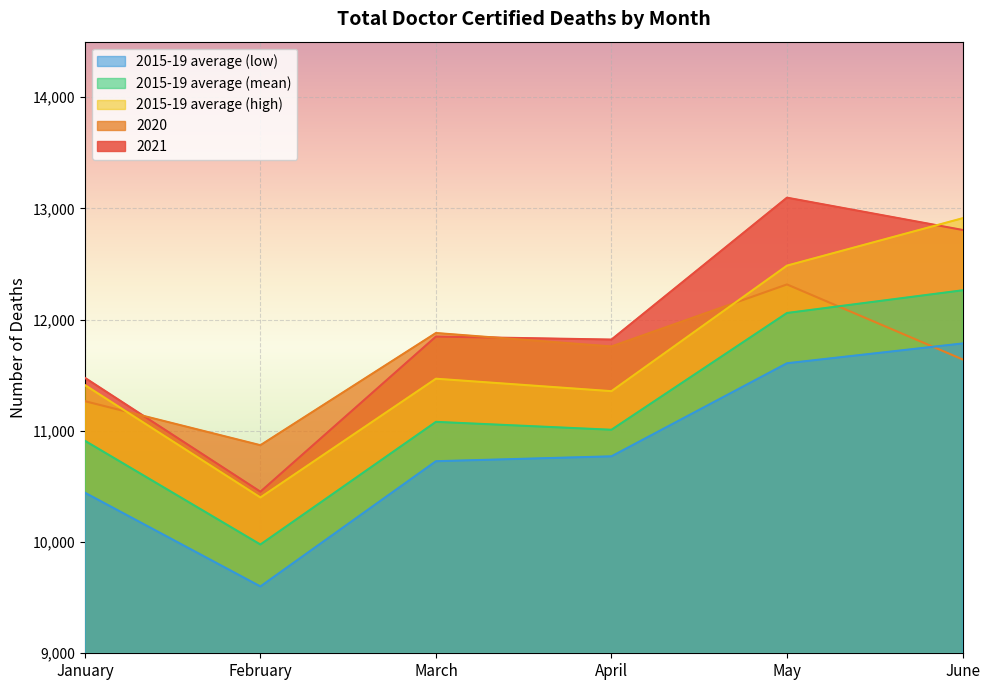

True or false: 2021 and 2015-19 average (mean) intersect in this chart.

False